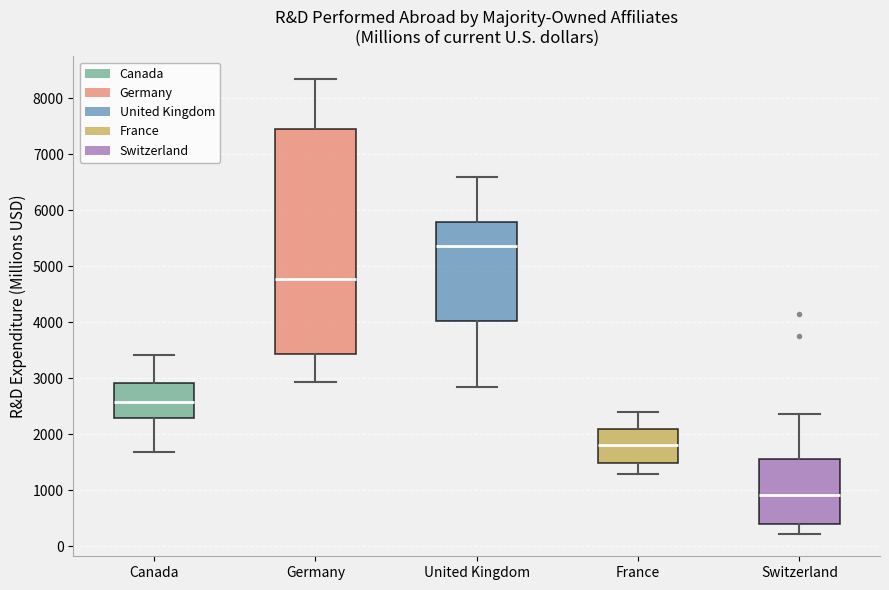

Reading left to right, transcribe this box plot: for each box, give where its median line is, the range the box spans, and where its two whiskers end, as read against the y-axis. The values are not printed on the chart, so give them approximately, as read against the axis.

Canada: median 2600, box 2300 to 2900, whiskers 1700 to 3400
Germany: median 4800, box 3400 to 7500, whiskers 2900 to 8300
United Kingdom: median 5400, box 4000 to 5800, whiskers 2800 to 6600
France: median 1800, box 1500 to 2100, whiskers 1300 to 2400
Switzerland: median 900, box 400 to 1600, whiskers 200 to 2400